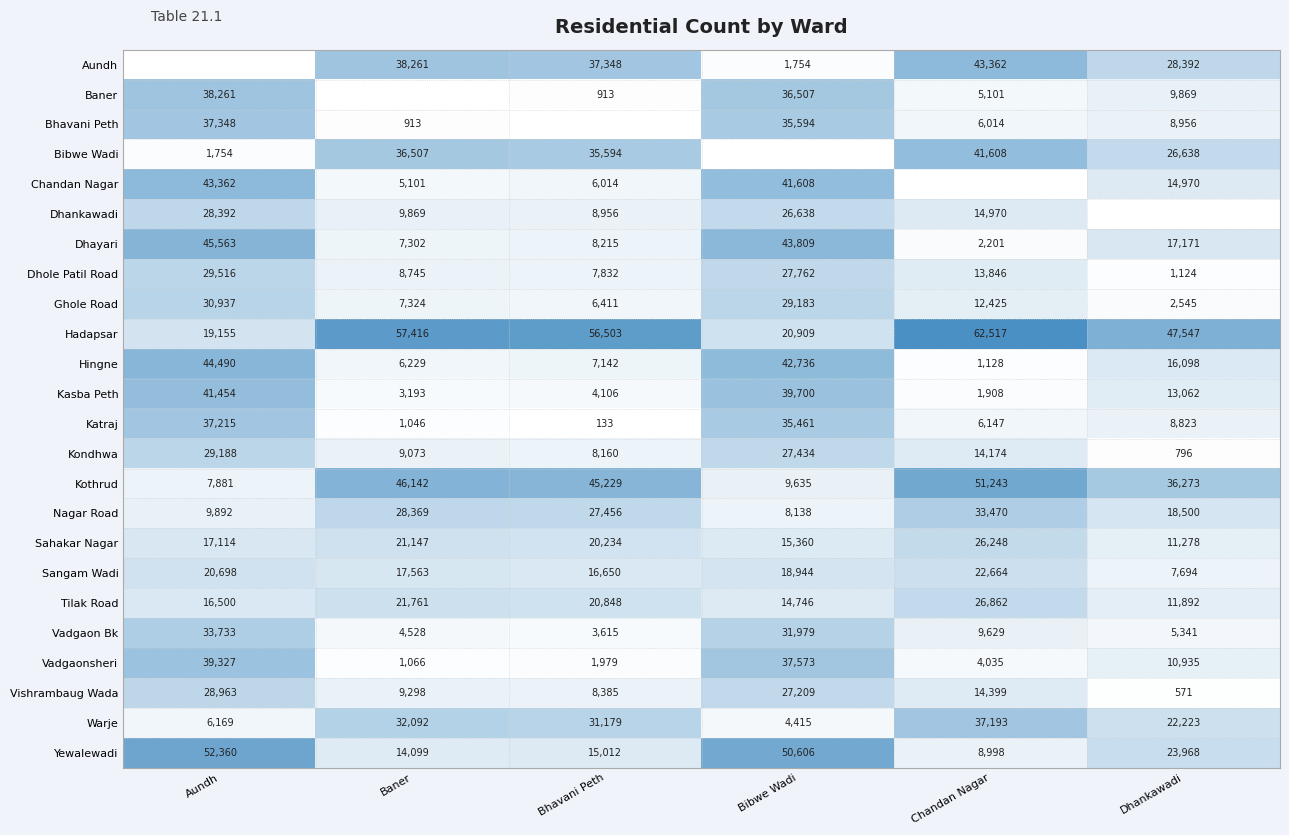

At how many categories does at least one series exceed 45723?

6